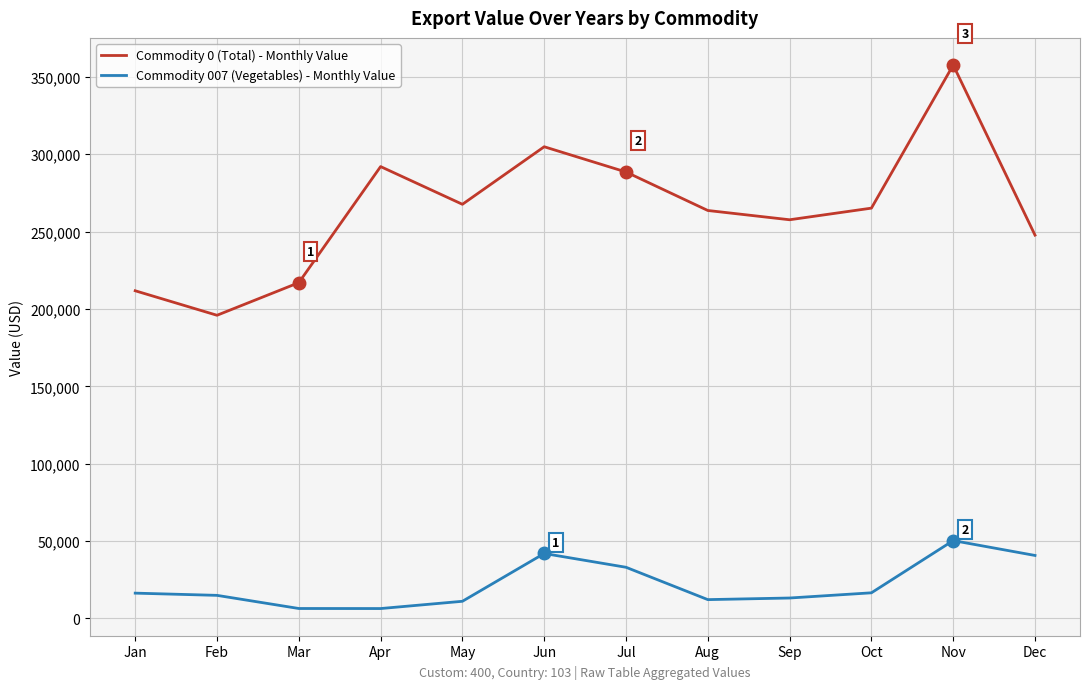

The Commodity 0 (Total) - Monthly Value series shows 159859 at Aug. True or false?

False